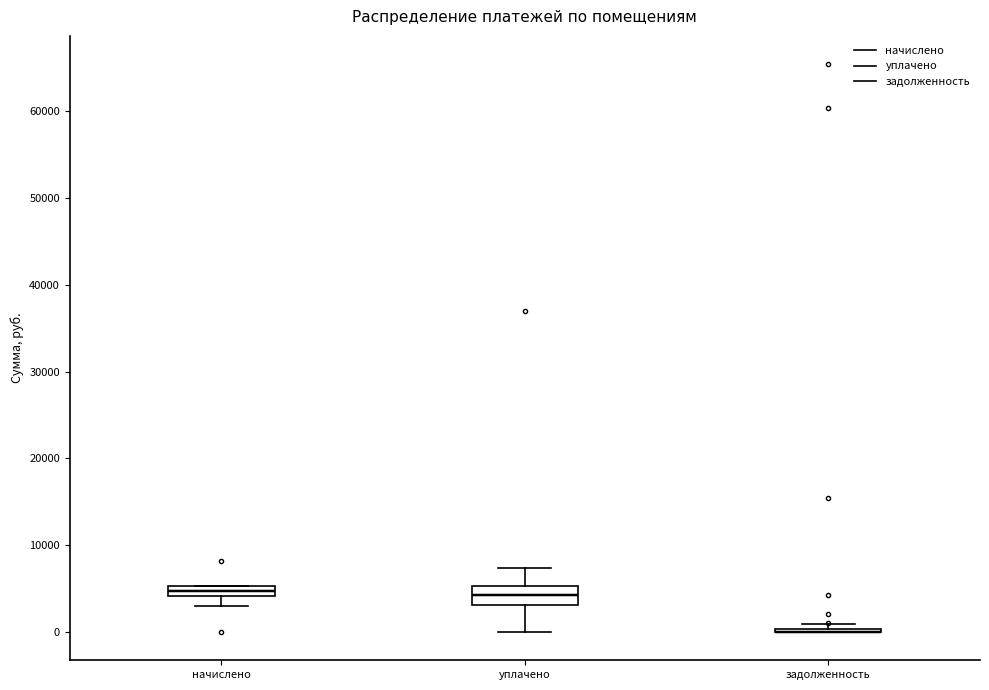

Where is the upper edge of the box for начислено on the y-axis? The values are not printed on the chart, so give them approximately, as read against the axis.

5000